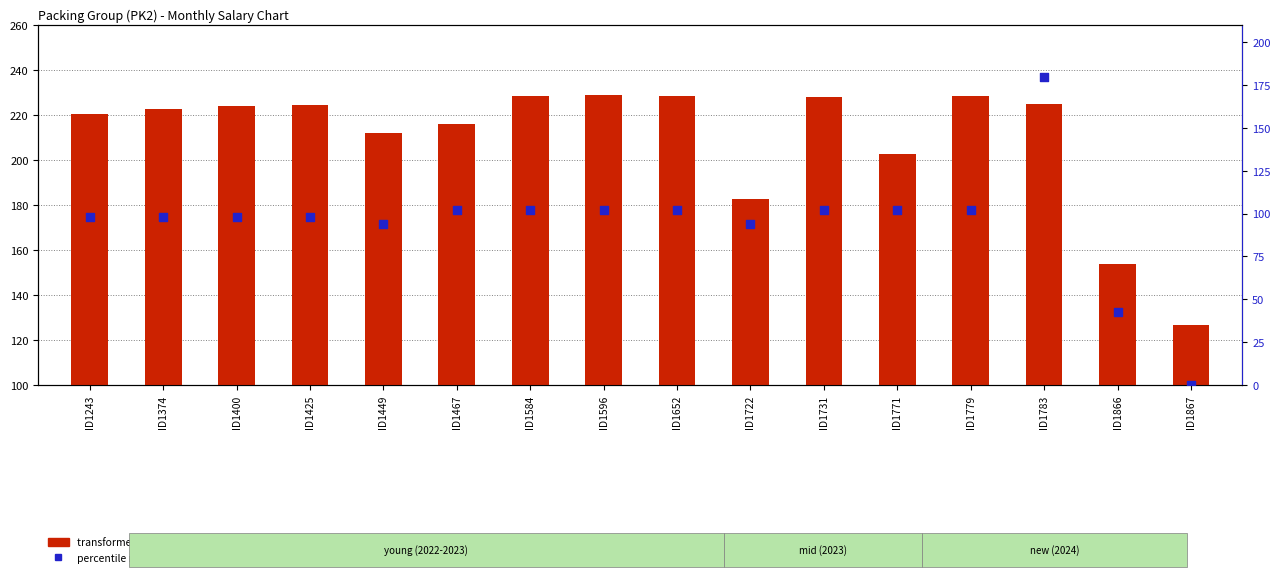

At which category is the sum across all series the highest?

ID1783